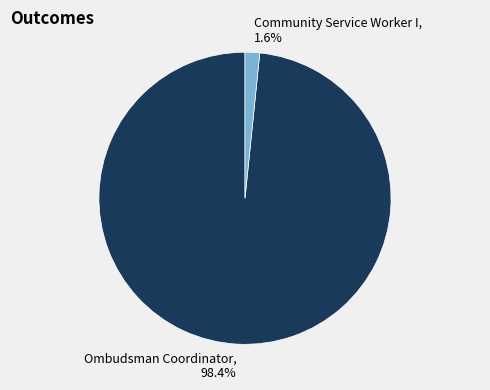

Is the sum of Community Service Worker I and Ombudsman Coordinator greater than half?

Yes